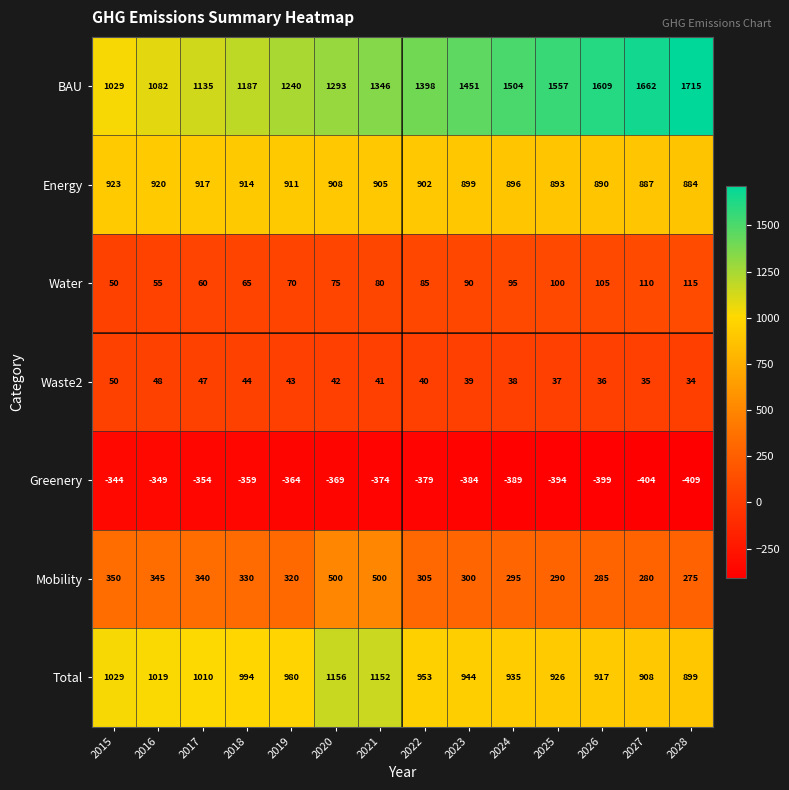

At how many categories does at least one series exceed 734?

14